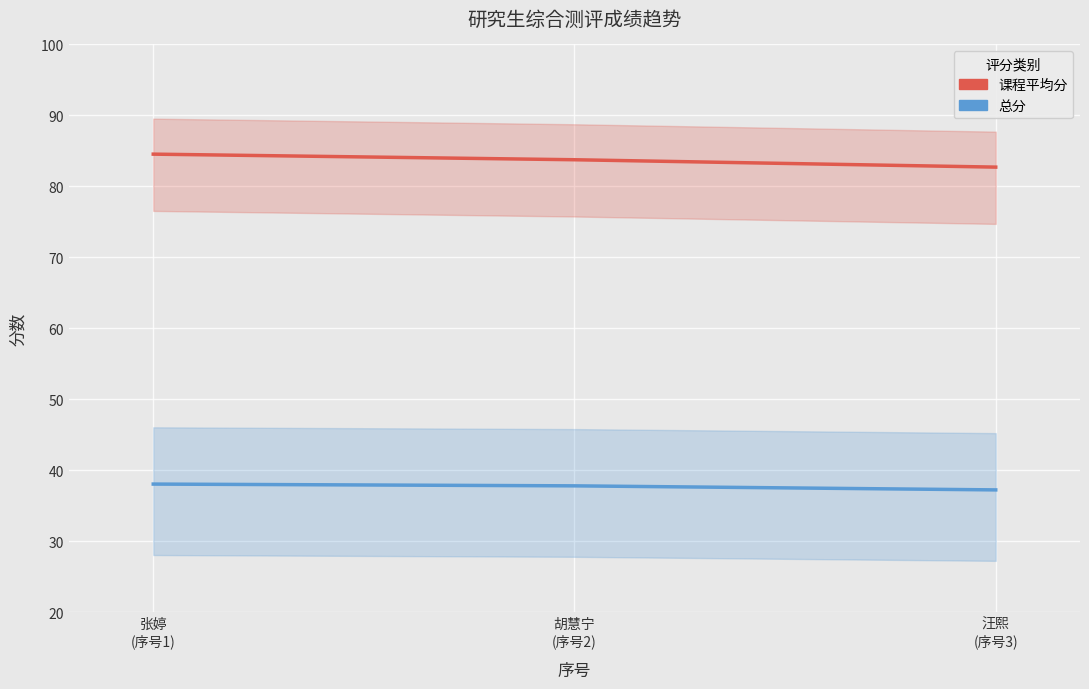

Reading left to right, extract all data points from this chart.

课程平均分: 张婷
(序号1)=84.5	胡慧宁
(序号2)=83.8	汪熙
(序号3)=82.7
总分: 张婷
(序号1)=38.0	胡慧宁
(序号2)=37.8	汪熙
(序号3)=37.2